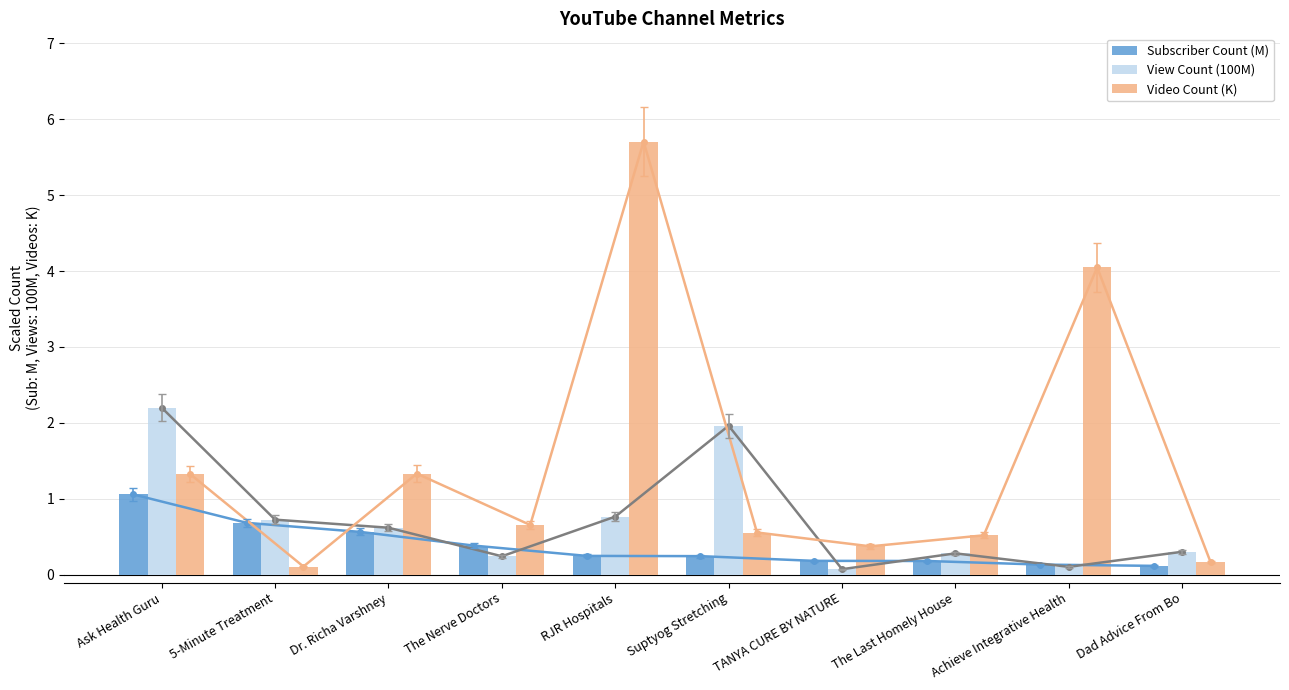

Is the value of View Count (100M) at Ask Health Guru greater than the value of Subscriber Count (M) at TANYA CURE BY NATURE?

Yes